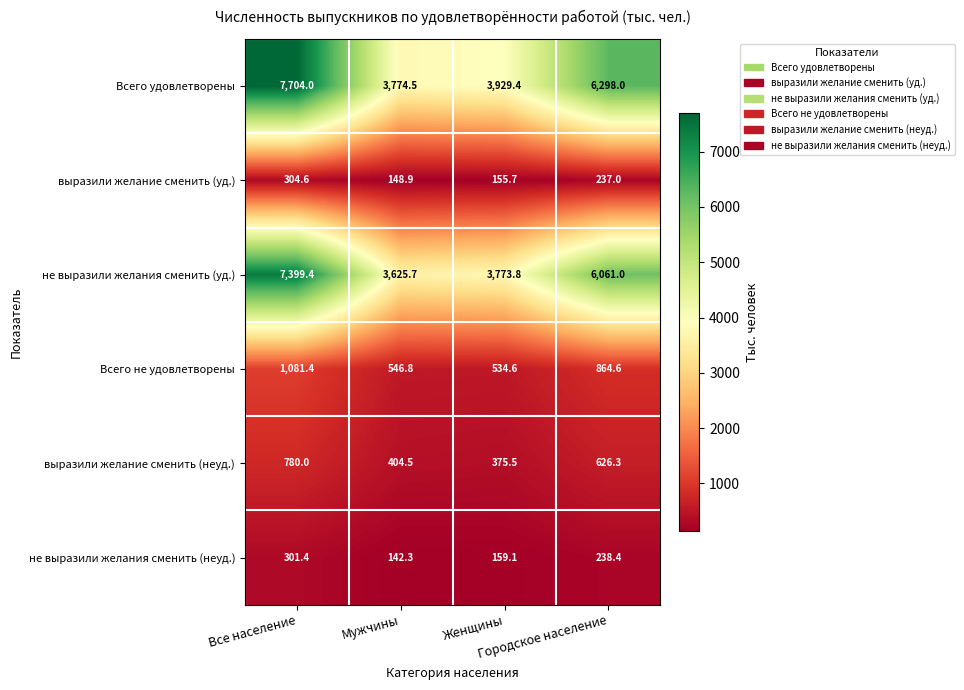

At which category is the sum across all series the highest?

Все население